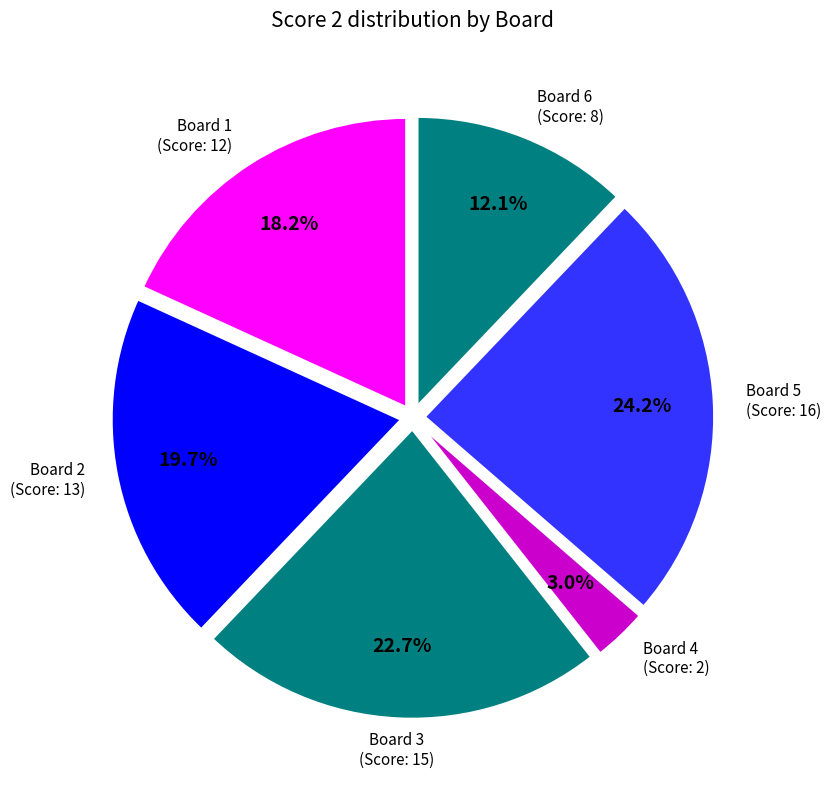

Which category has the biggest portion of the pie?

Board 5